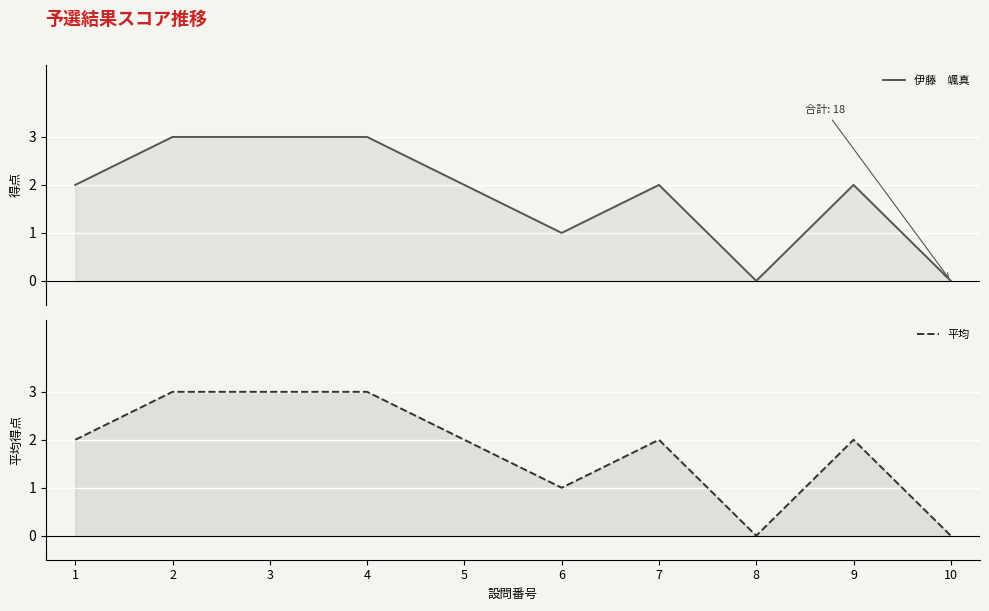

In 平均, how many points are lower than both neighbors (excluding endpoints)?

2